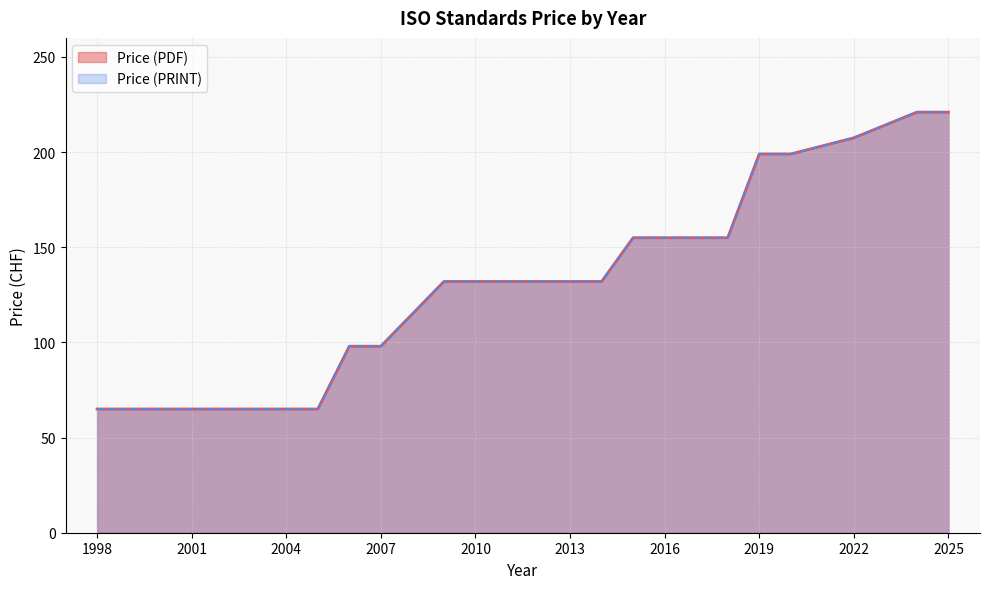

Does the chart have visible grid lines?

Yes